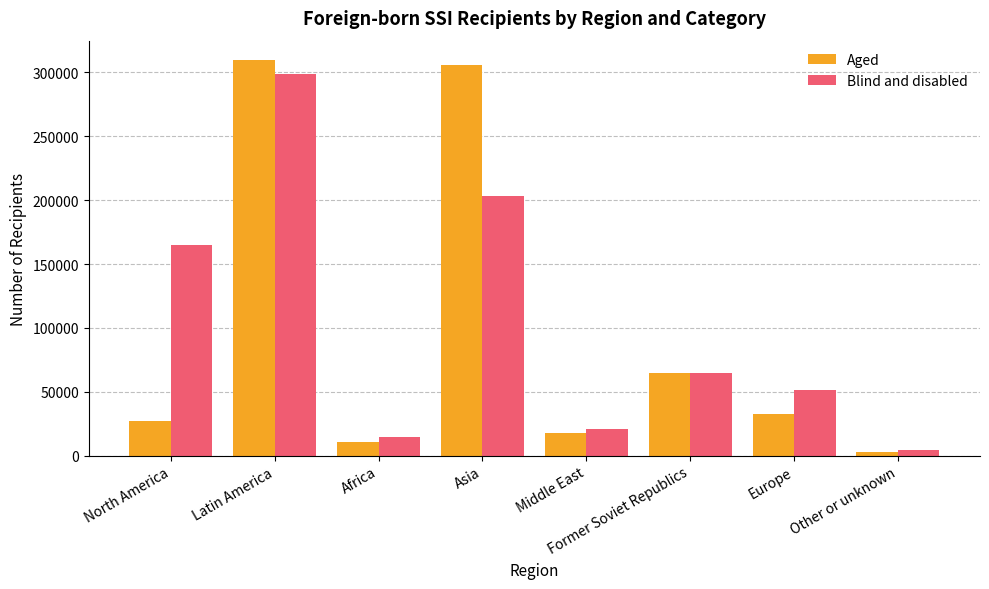

What is the difference between the second highest and second lowest values in the Aged series?

295187